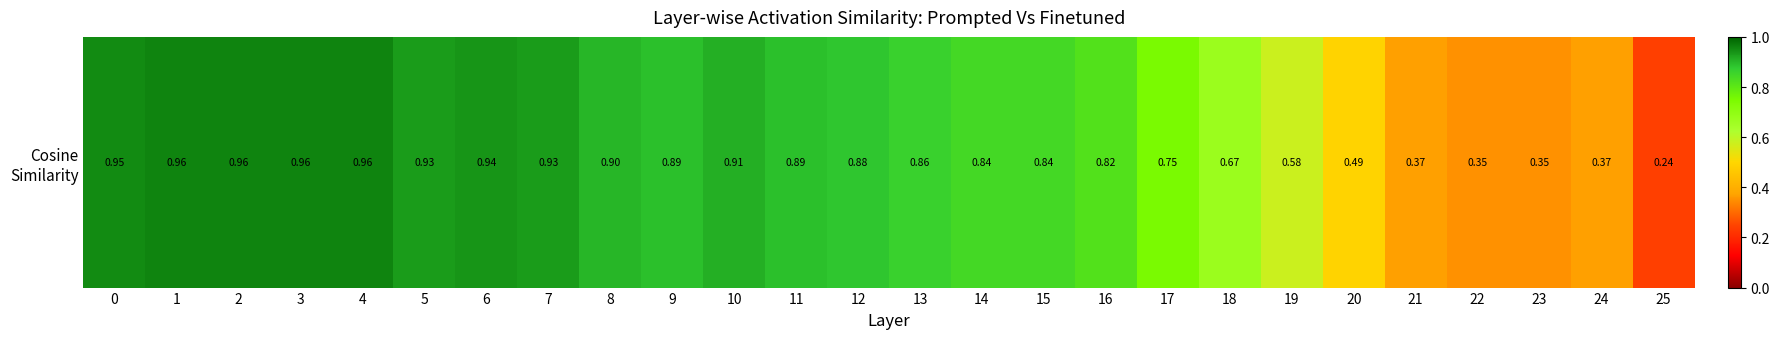

What is the smallest value displayed?

0.2